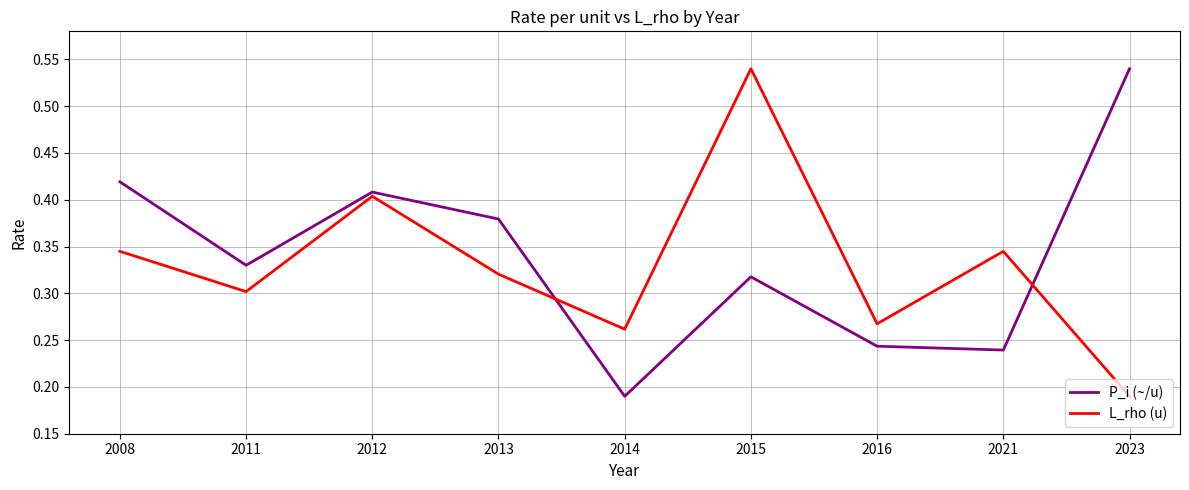

Is it true that P_i (~/u) equals 0.1 at 2013?

False